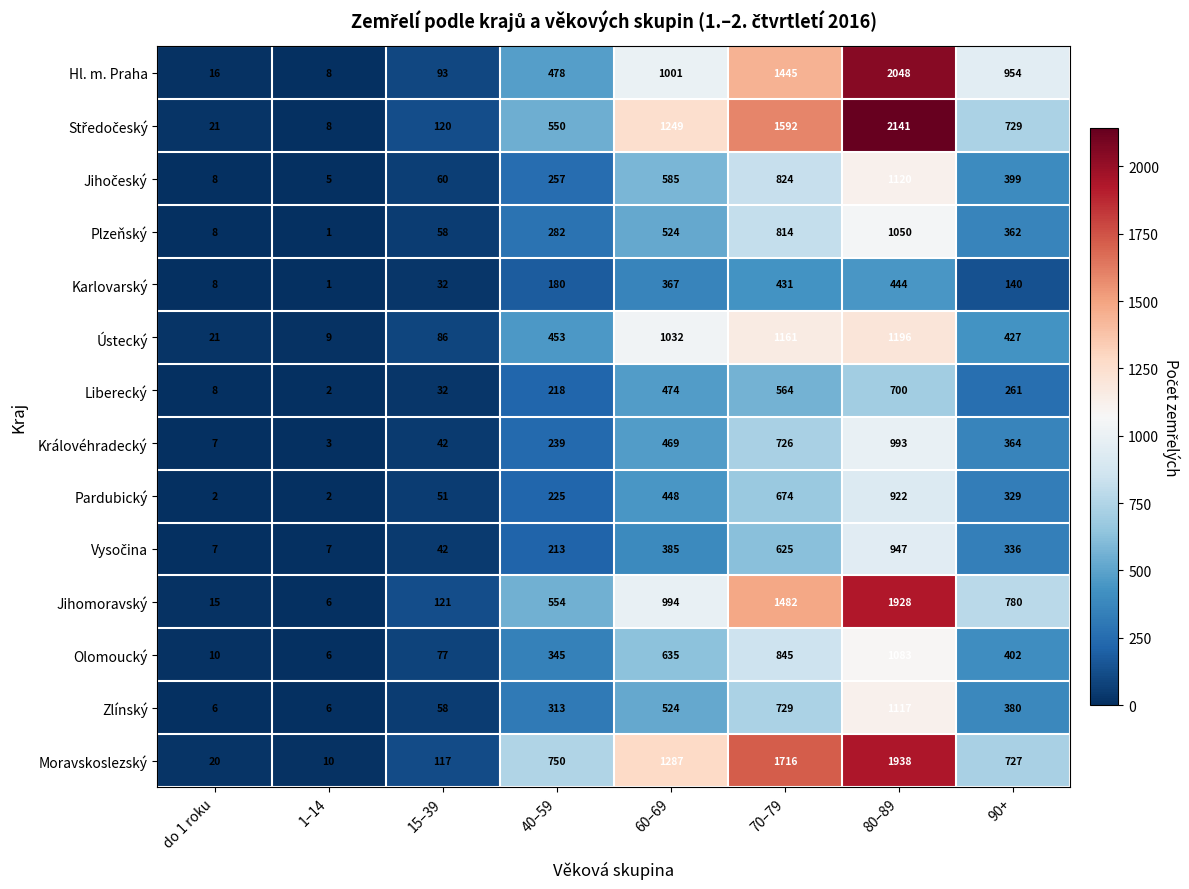

How many categories are shown in the chart?

8